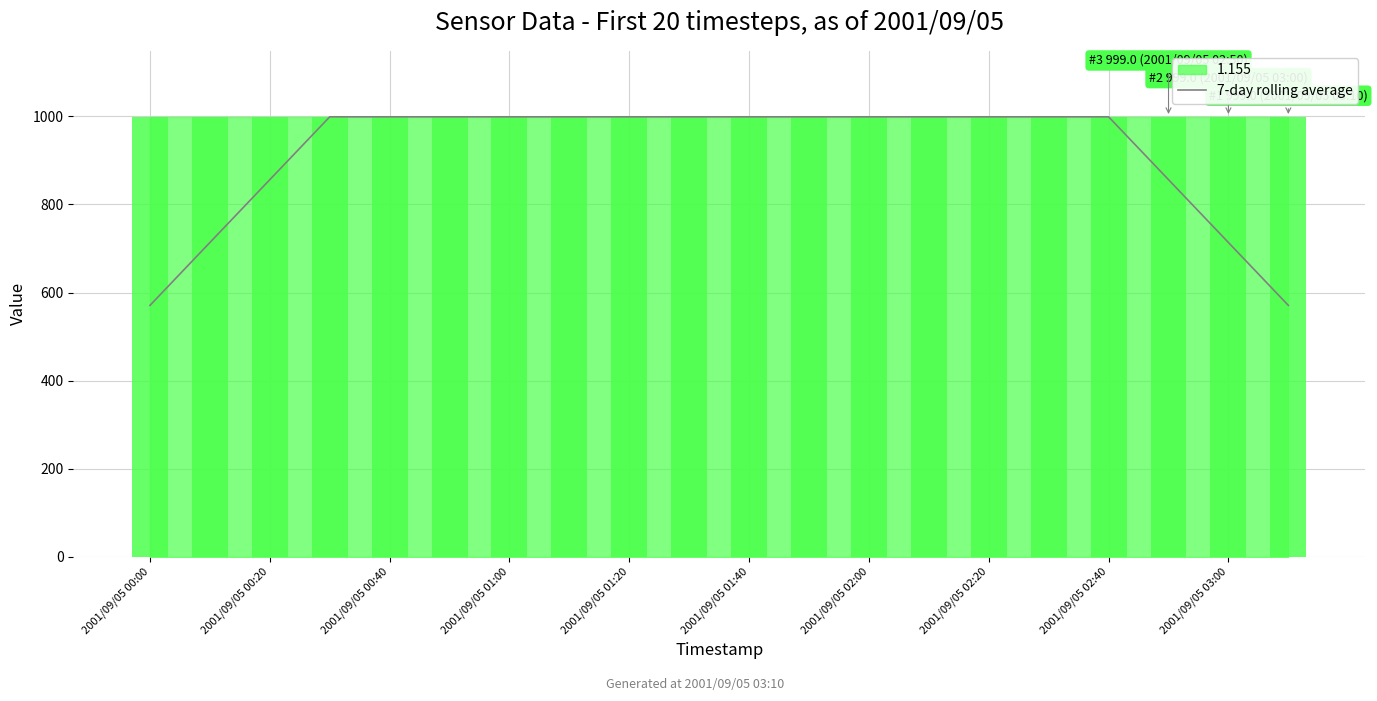

The 7-day rolling average series shows 570.9 at 2001/09/05 00:00. True or false?

True